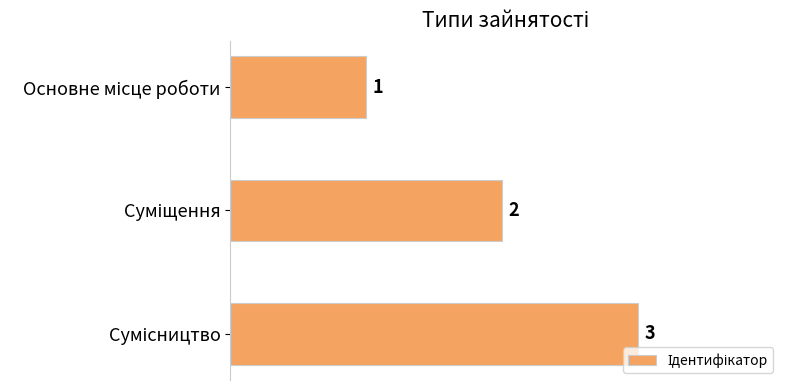

What is the maximum value shown in the chart?

3